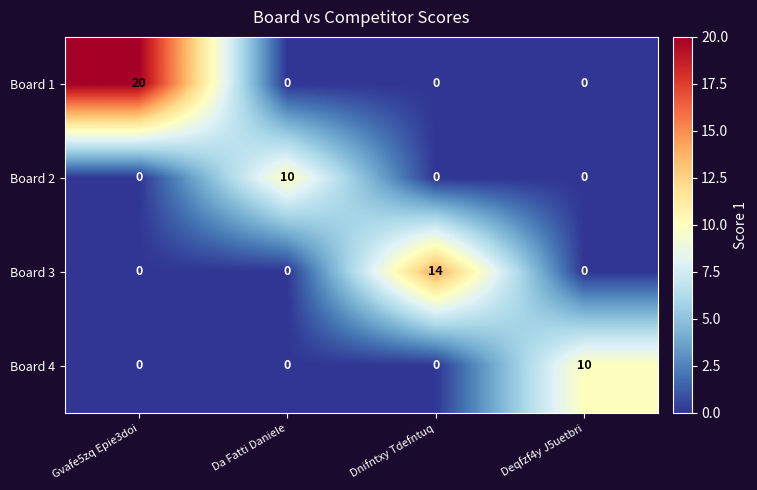

Count the Board 2 values in the range 0 to 10.

4